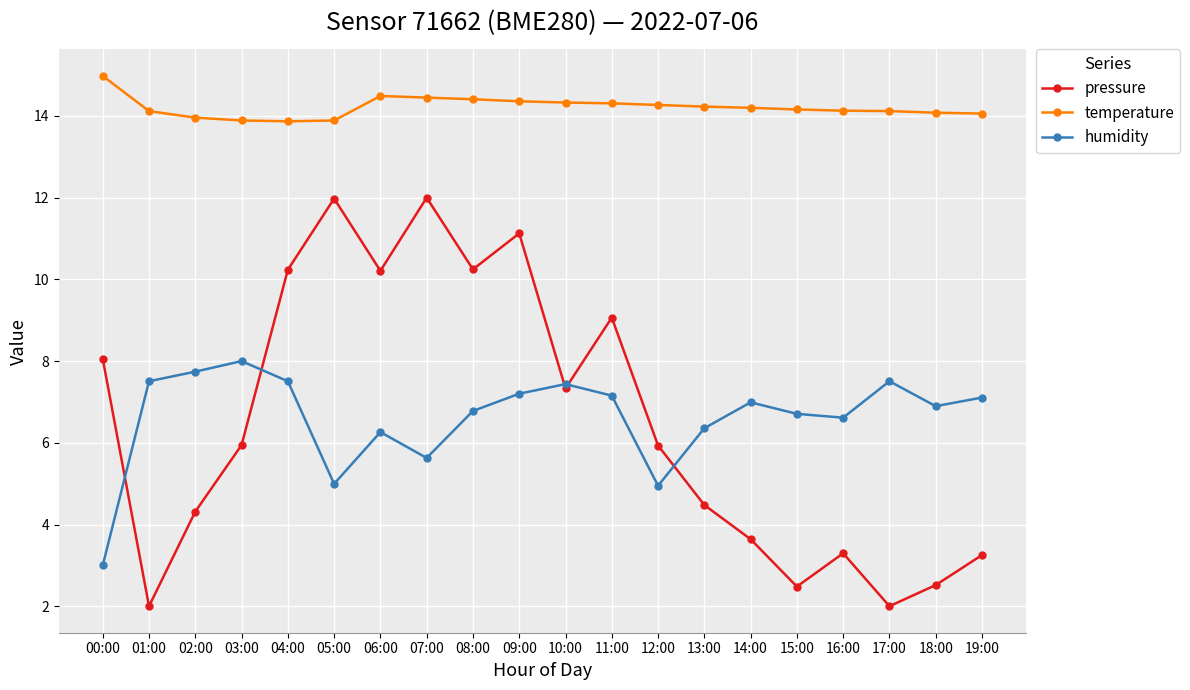

How many interior local peaks does the humidity series have?

5